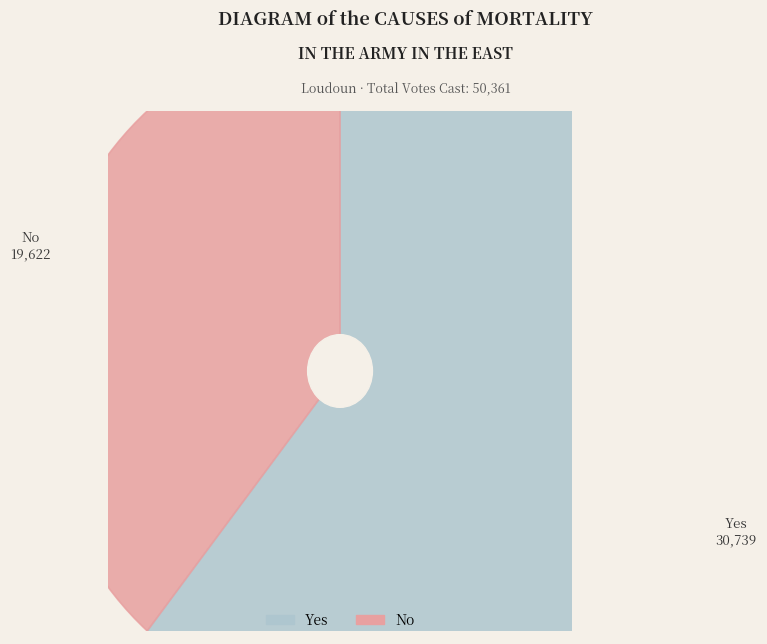

Is it true that Blanks is 0% of the pie?

True